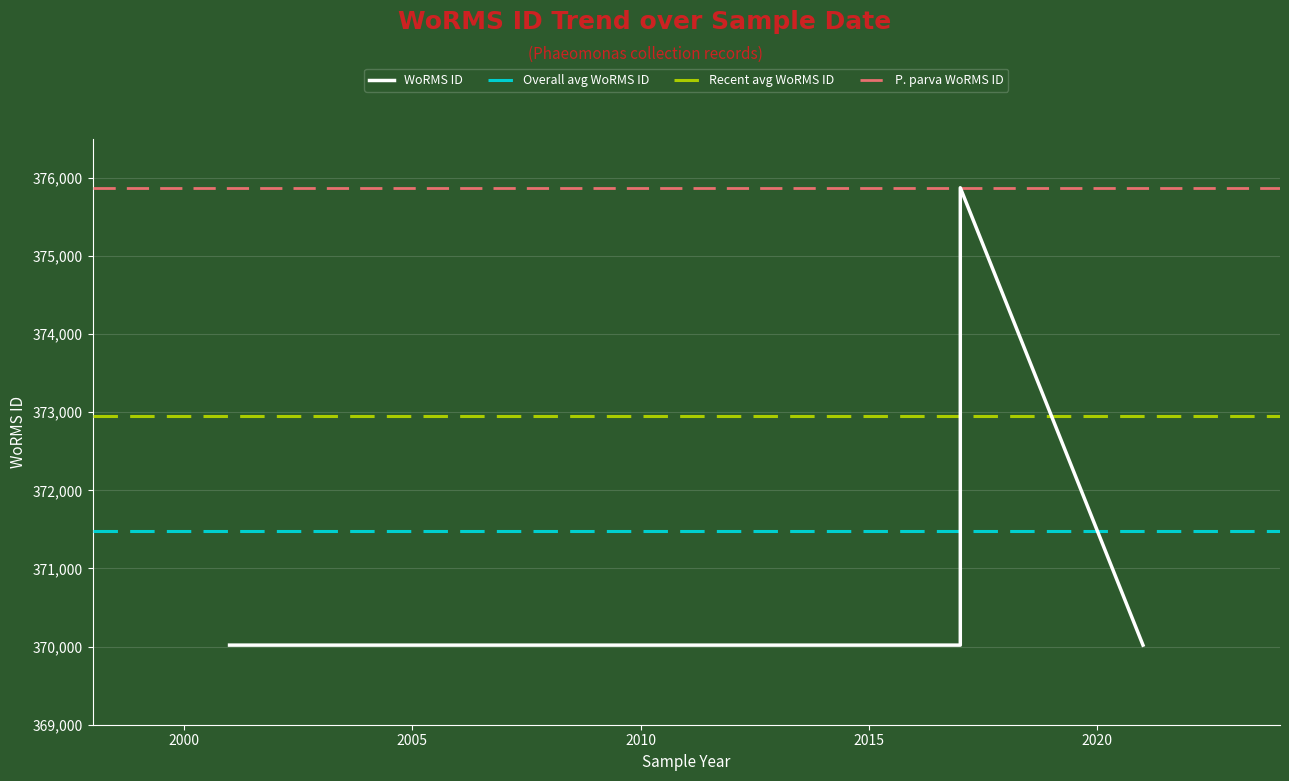

What is the maximum value shown in the chart?

375874